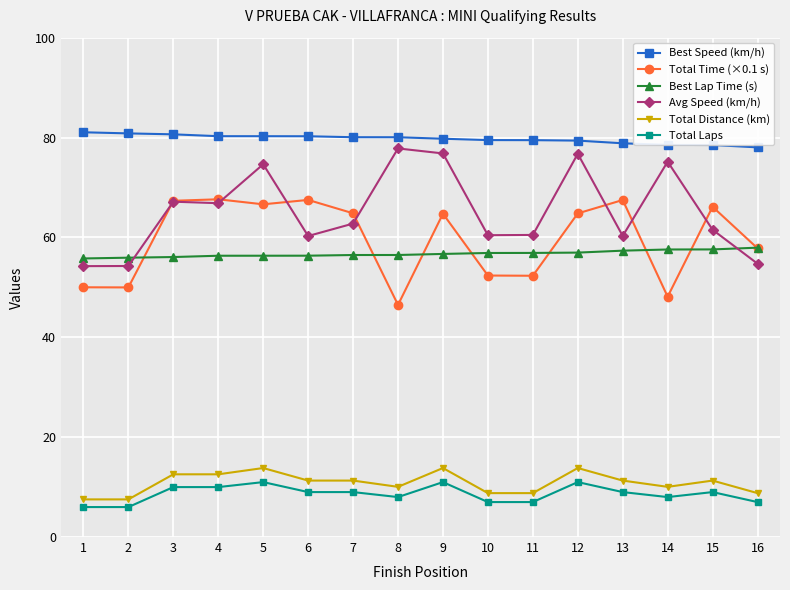

What is the minimum value shown in the chart?

6.0